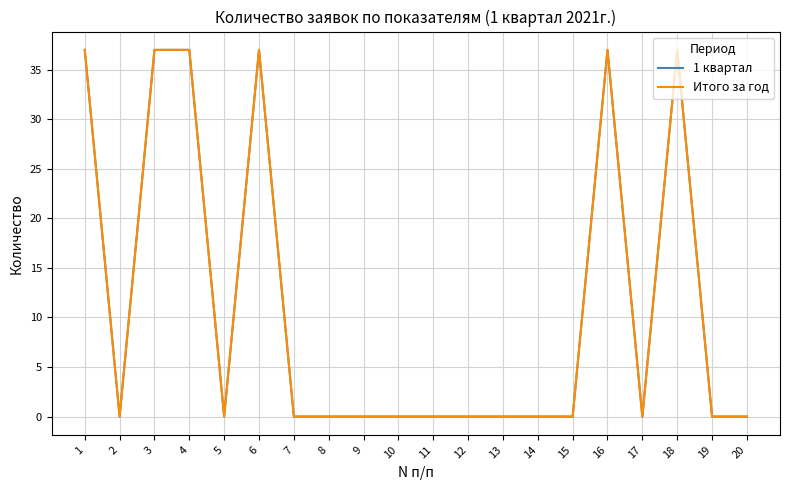

Reading left to right, extract all data points from this chart.

1 квартал: 1=37	2=0	3=37	4=37	5=0	6=37	7=0	8=0	9=0	10=0	11=0	12=0	13=0	14=0	15=0	16=37	17=0	18=37	19=0	20=0
Итого за год: 1=37	2=0	3=37	4=37	5=0	6=37	7=0	8=0	9=0	10=0	11=0	12=0	13=0	14=0	15=0	16=37	17=0	18=37	19=0	20=0